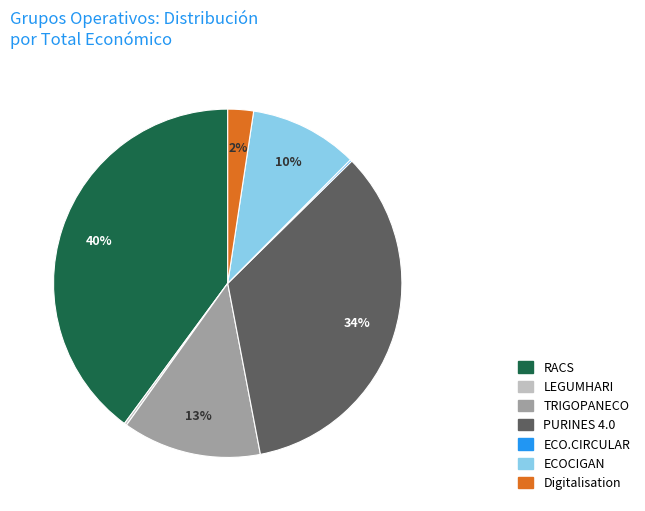

Is there any slice that represents more than half of the pie?

No